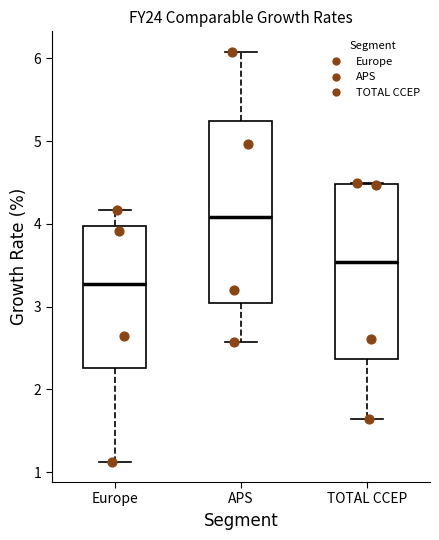

Which box has the lowest median line?

Europe